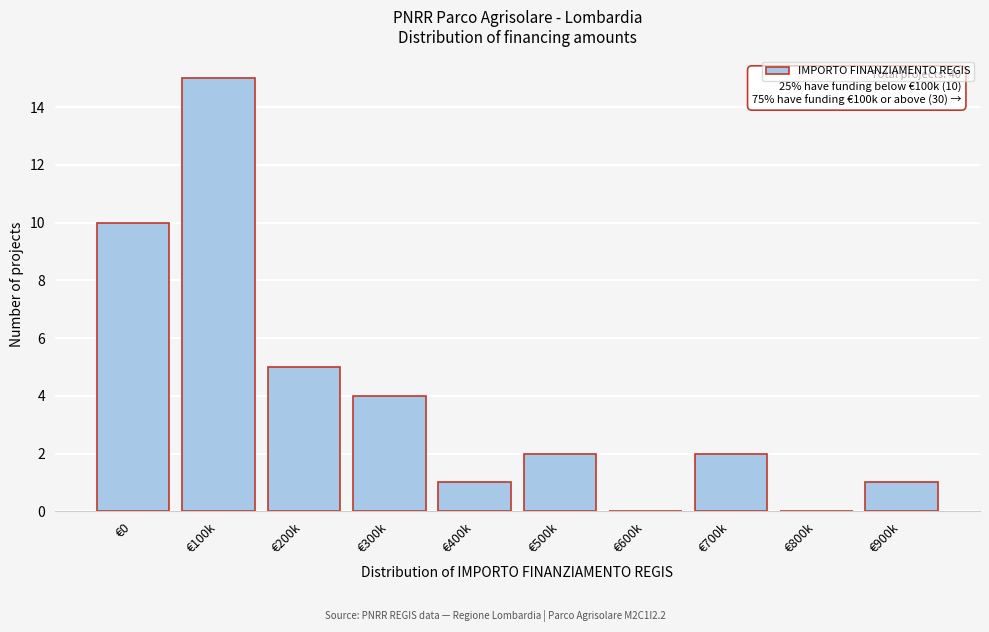

Reading left to right, what are all the values shown in this chart?

€0=10	€100k=15	€200k=5	€300k=4	€400k=1	€500k=2	€600k=0	€700k=2	€800k=0	€900k=1